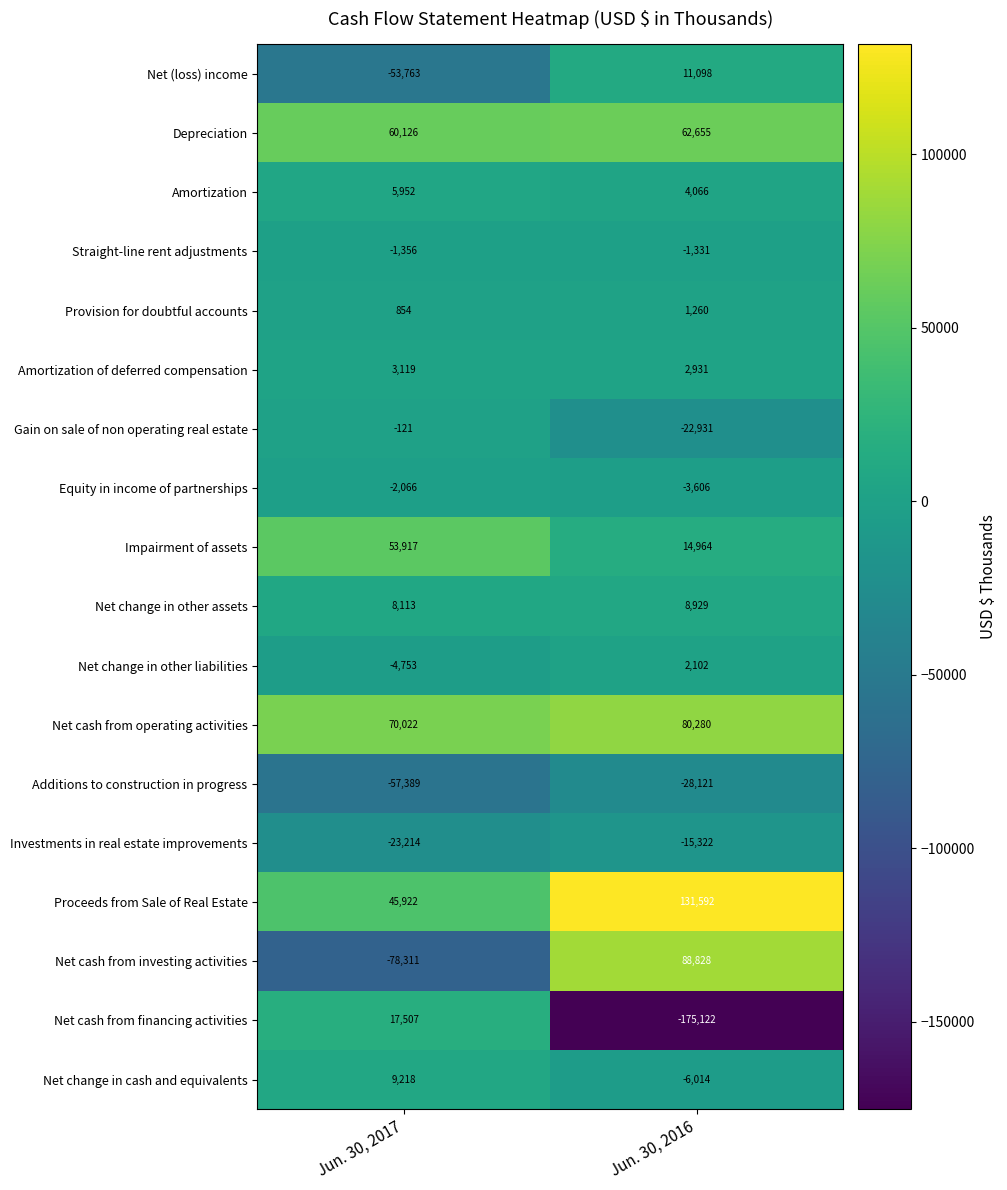

List the series in order of their peak value, lowest first.

Additions to construction in progress, Investments in real estate improvements, Equity in income of partnerships, Straight-line rent adjustments, Gain on sale of non operating real estate, Provision for doubtful accounts, Net change in other liabilities, Amortization of deferred compensation, Amortization, Net change in other assets, Net change in cash and equivalents, Net (loss) income, Net cash from financing activities, Impairment of assets, Depreciation, Net cash from operating activities, Net cash from investing activities, Proceeds from Sale of Real Estate